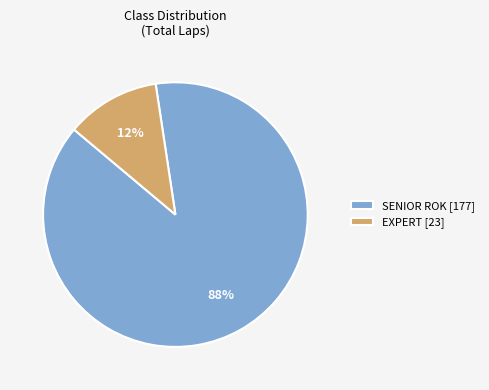

Rank the categories by value from lowest to highest.

EXPERT, SENIOR ROK